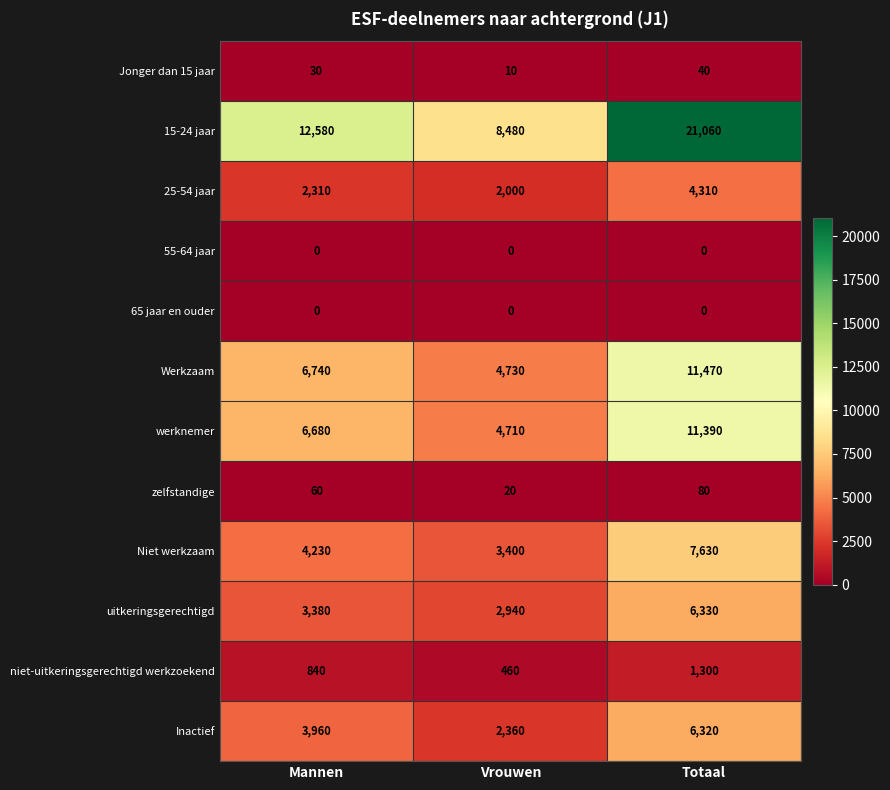

What is the difference between the maximum and minimum values in the Jonger dan 15 jaar series?

30